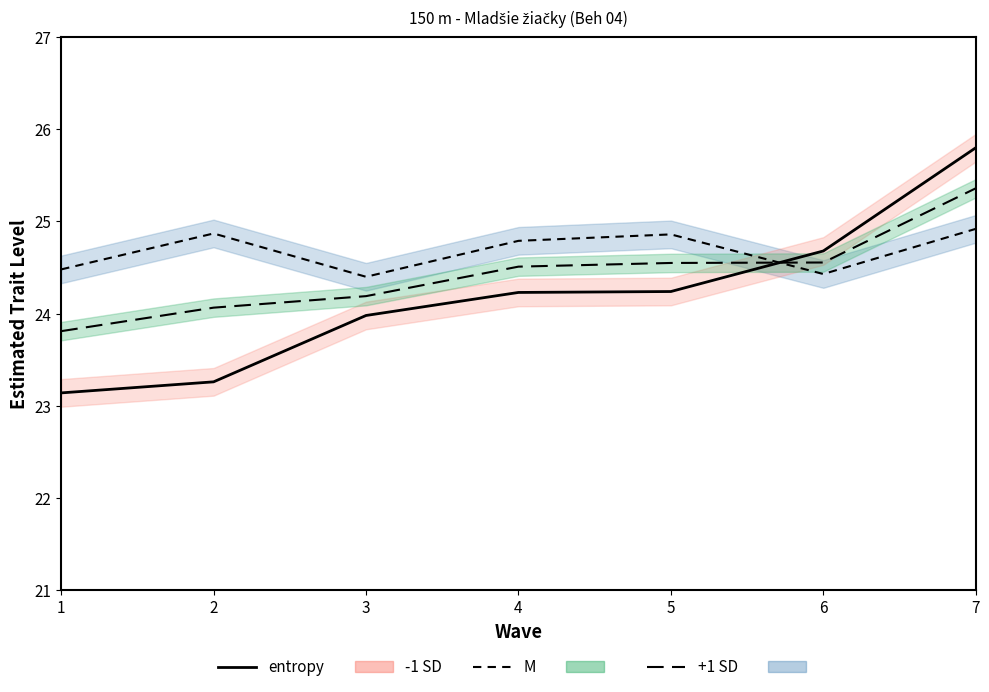

What is the average value?

24.2